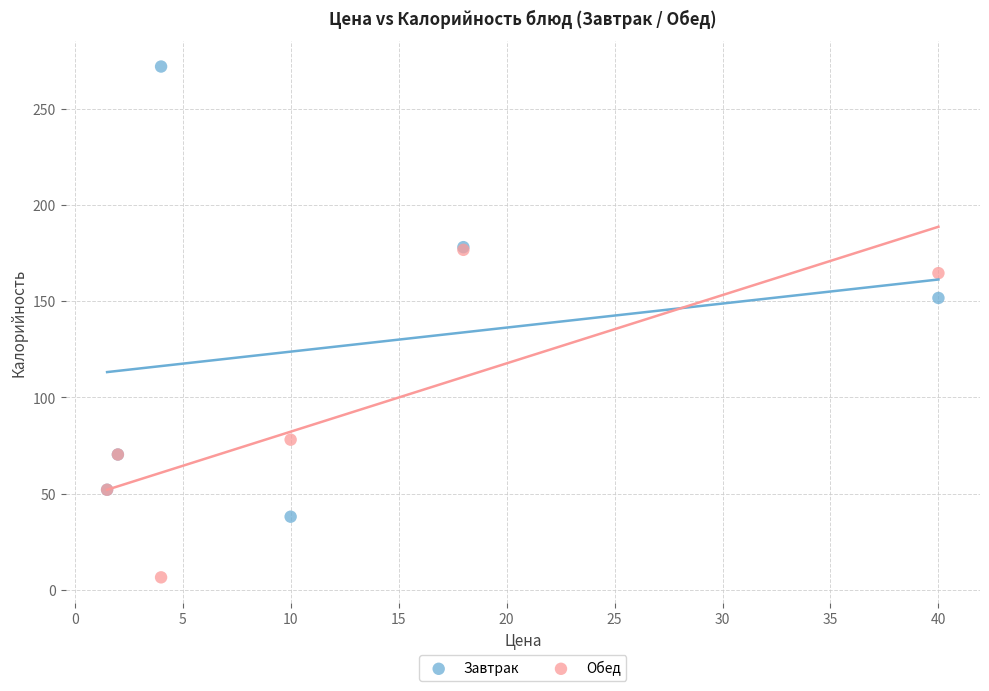

What are all the series names shown in the legend?

Завтрак, Обед